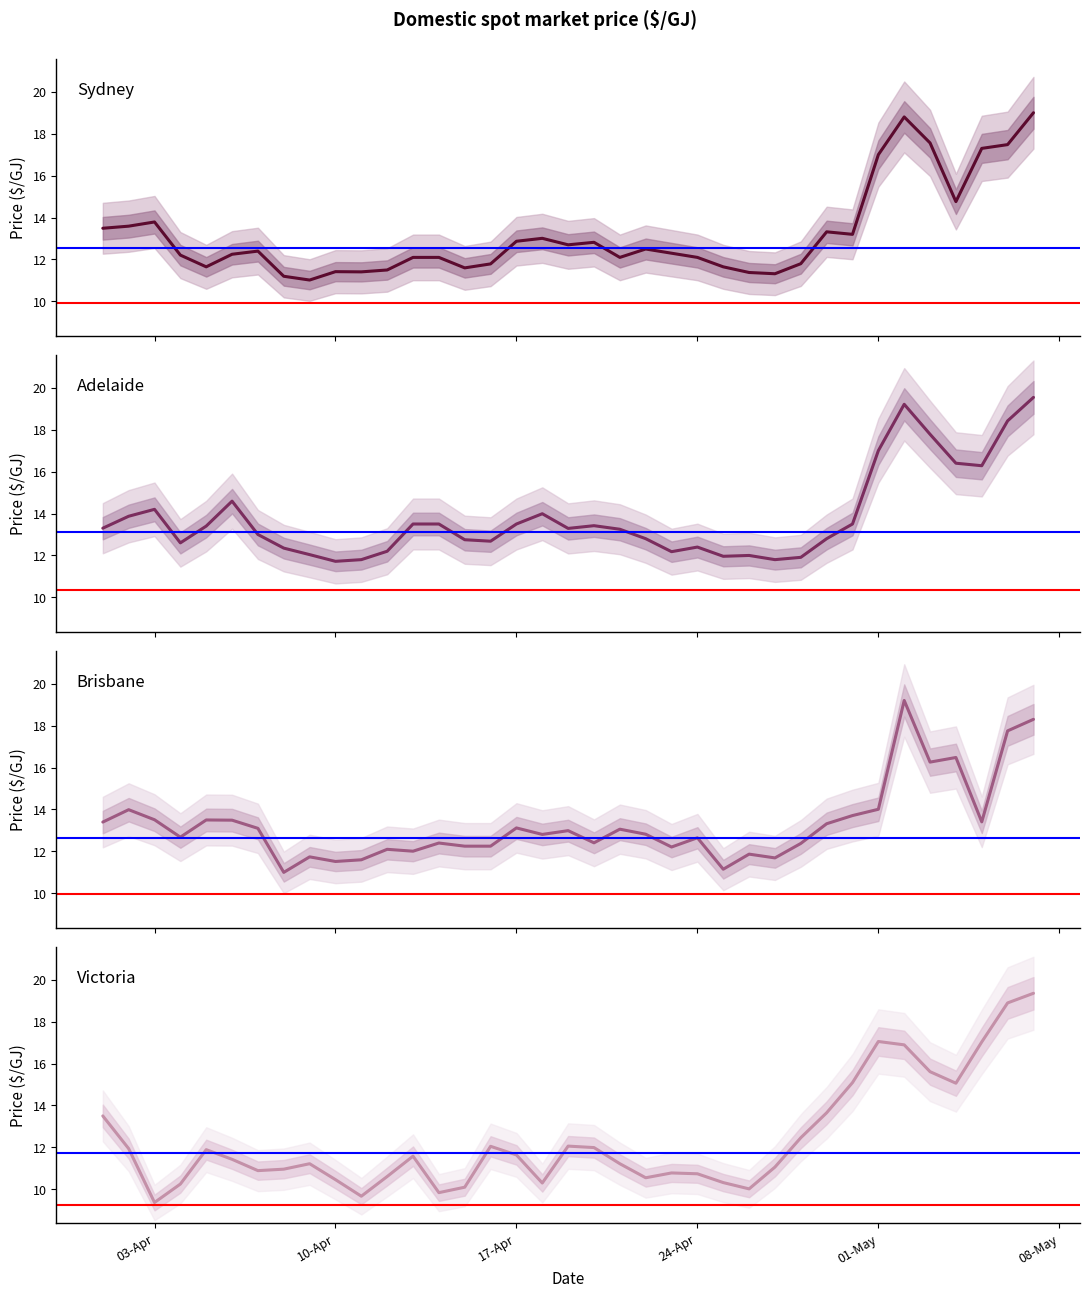

The value of Adelaide at 24 is 16.1. True or false?

False